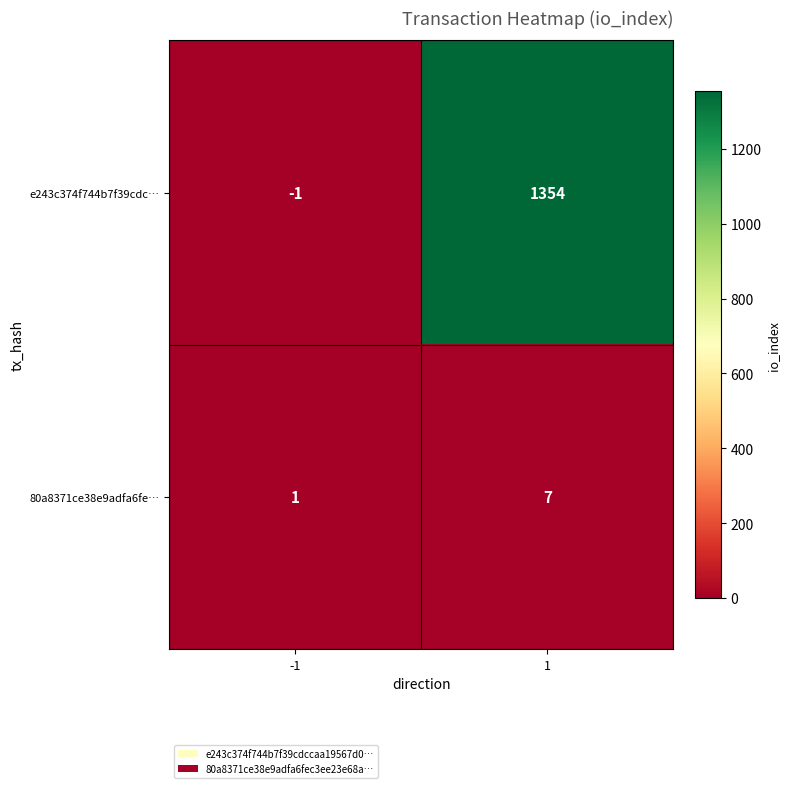

What is the total value across all series at 1?

1361